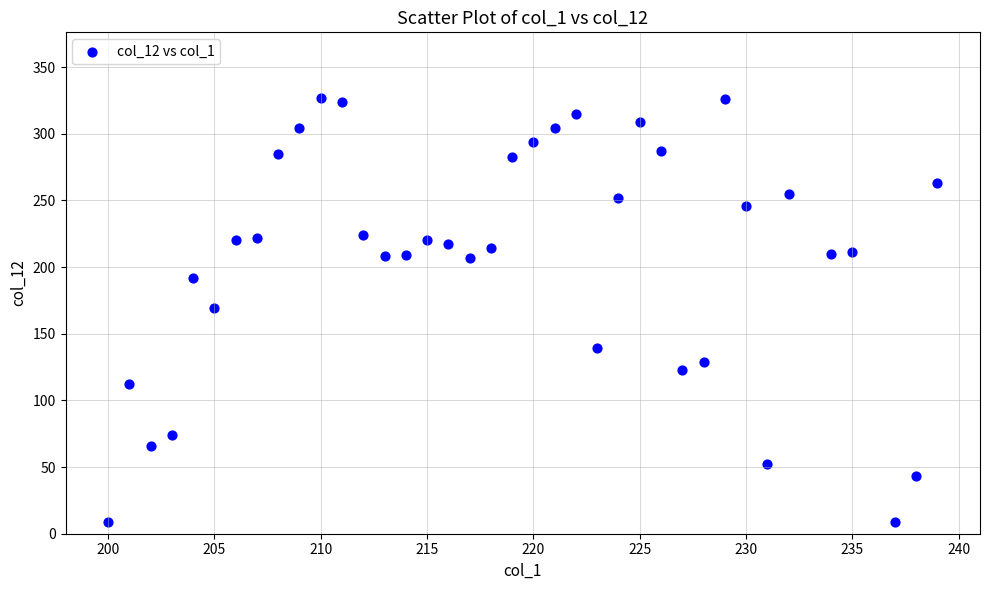

What is the range of Y values (max minus min)?

318.0